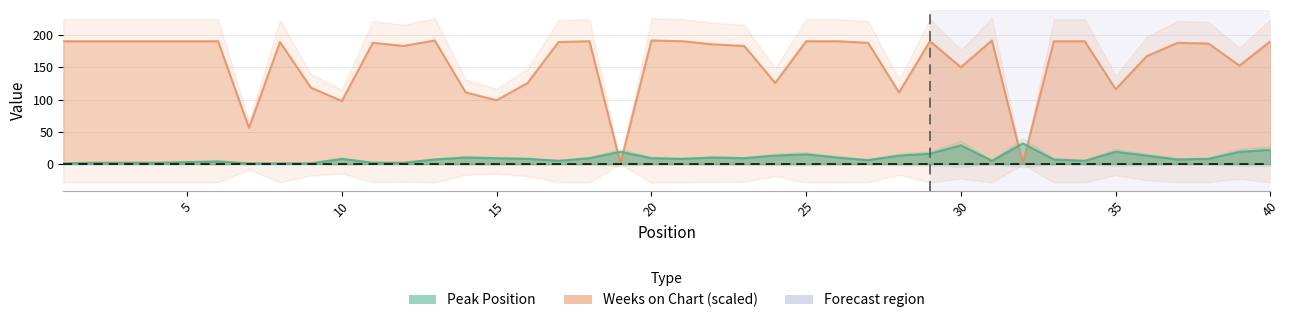

Which has a higher value, 37 or 3?

37